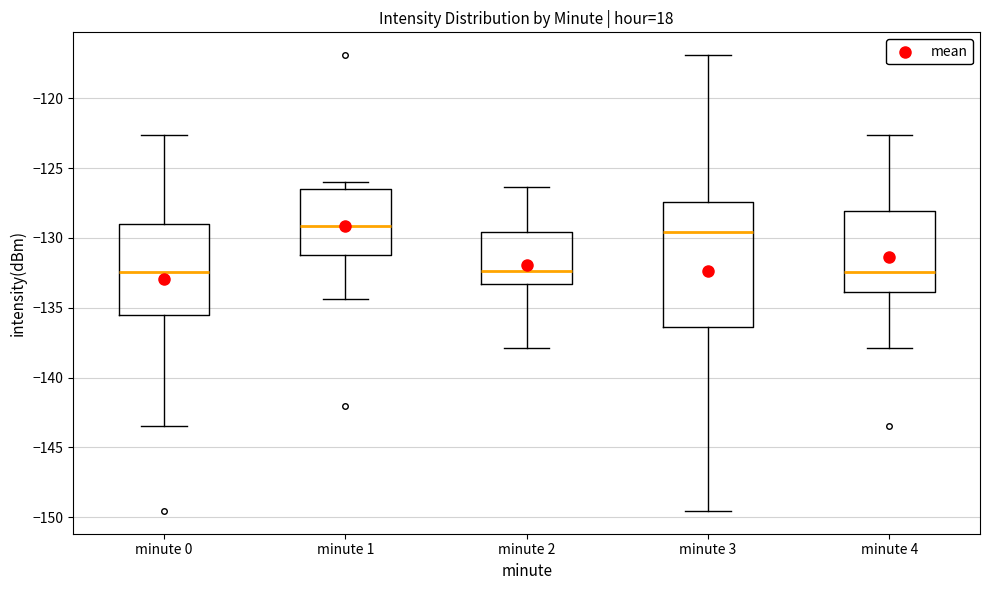

Reading left to right, transcribe this box plot: for each box, give where its median line is, the range the box spans, and where its two whiskers end, as read against the y-axis. The values are not printed on the chart, so give them approximately, as read against the axis.

minute 0: median -132.5, box -135.5 to -129.0, whiskers -143.5 to -122.5
minute 1: median -129.0, box -131.0 to -126.5, whiskers -134.5 to -126.0
minute 2: median -132.5, box -133.5 to -129.5, whiskers -138.0 to -126.5
minute 3: median -129.5, box -136.5 to -127.5, whiskers -149.5 to -117.0
minute 4: median -132.5, box -134.0 to -128.0, whiskers -138.0 to -122.5